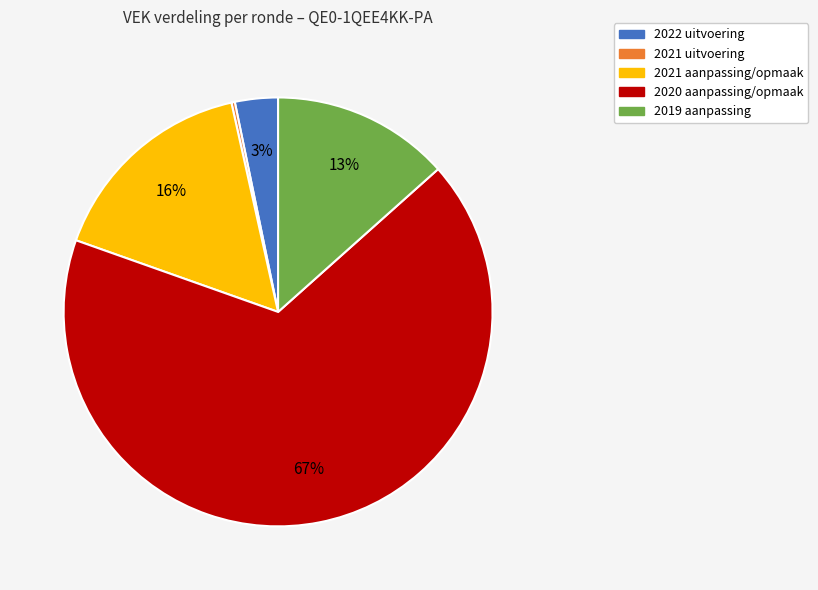

What is the largest slice in the pie chart?

2020 aanpassing/opmaak